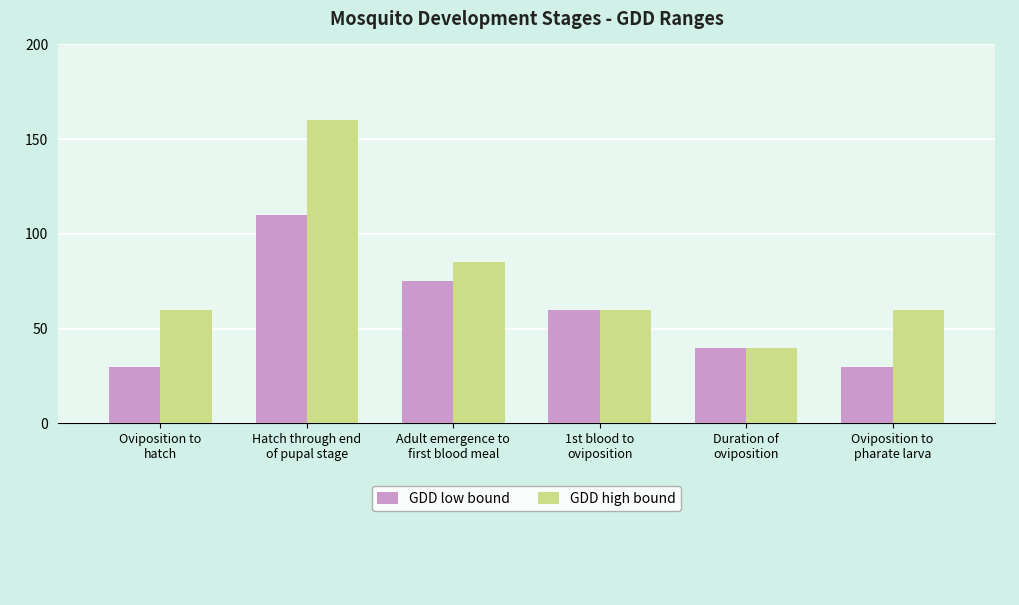

Which series has the widest spread of values?

GDD high bound